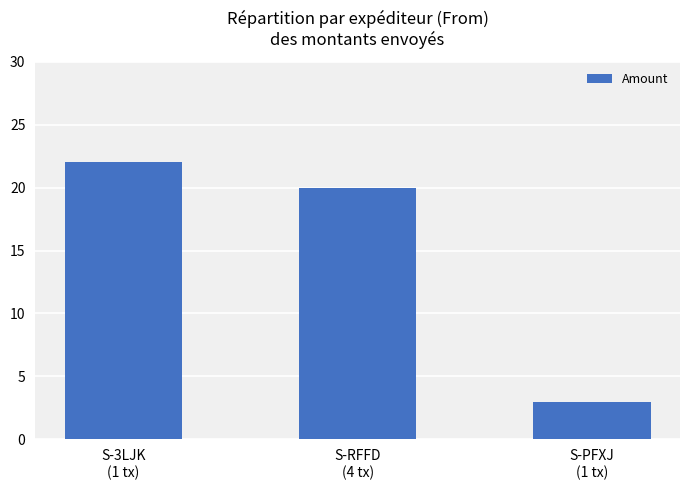

Which category has the lowest value across all series?

S-PFXJ
(1 tx)